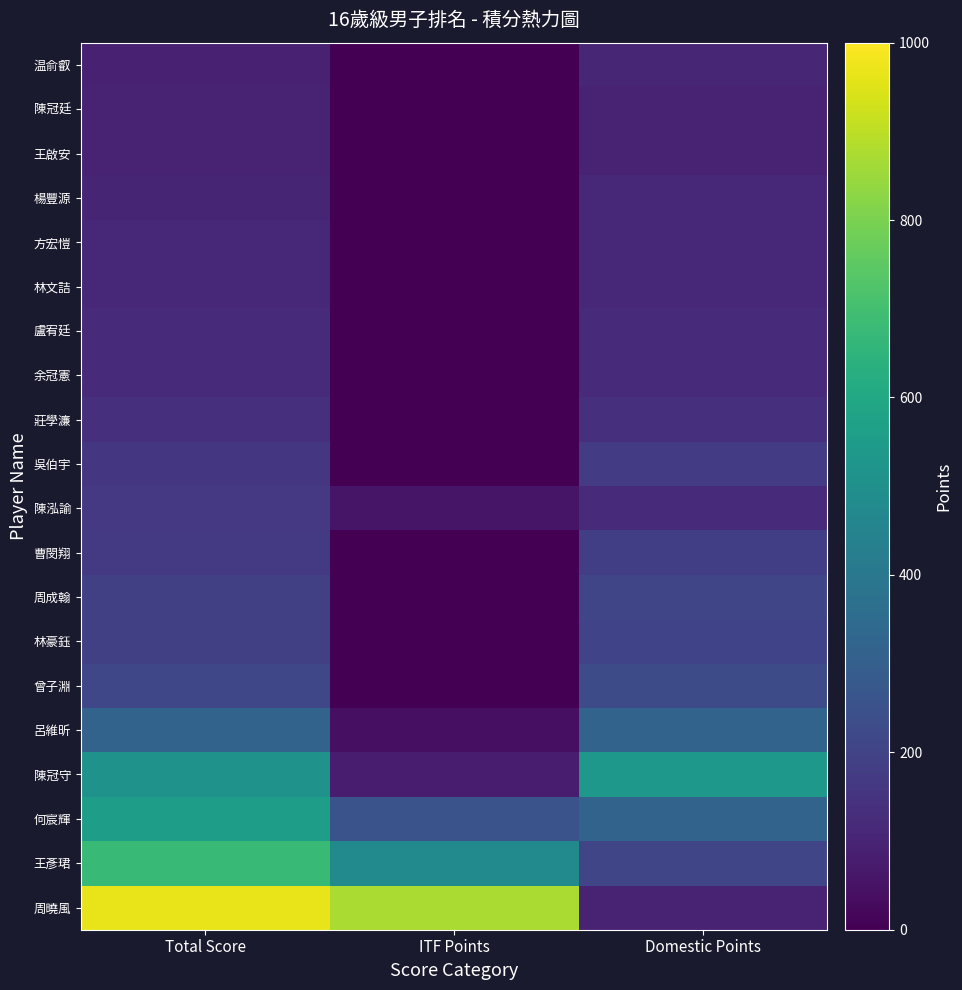

What is the total value across all series at Domestic Points?

3610.5